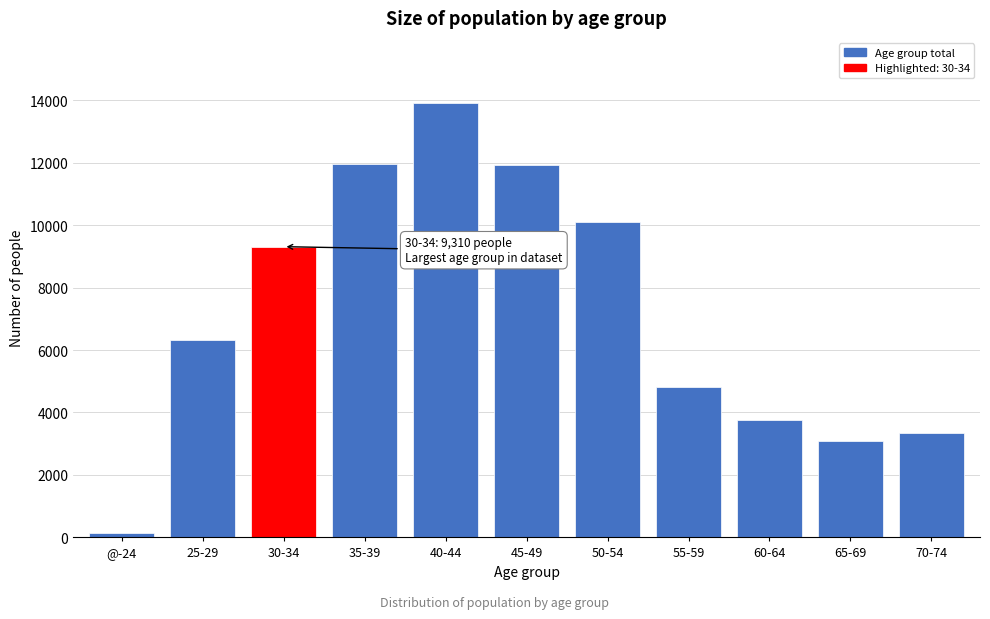

What is the label of the 9th bar from the right?

30-34